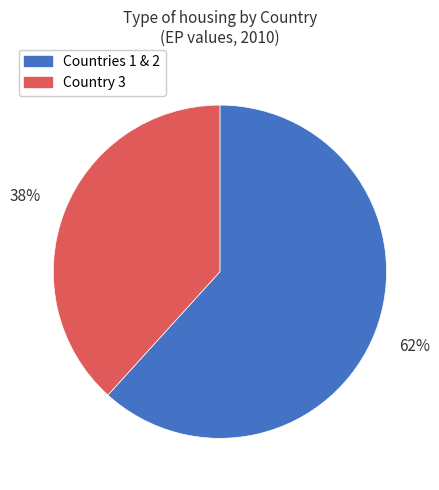

Is there any slice that represents more than half of the pie?

Yes